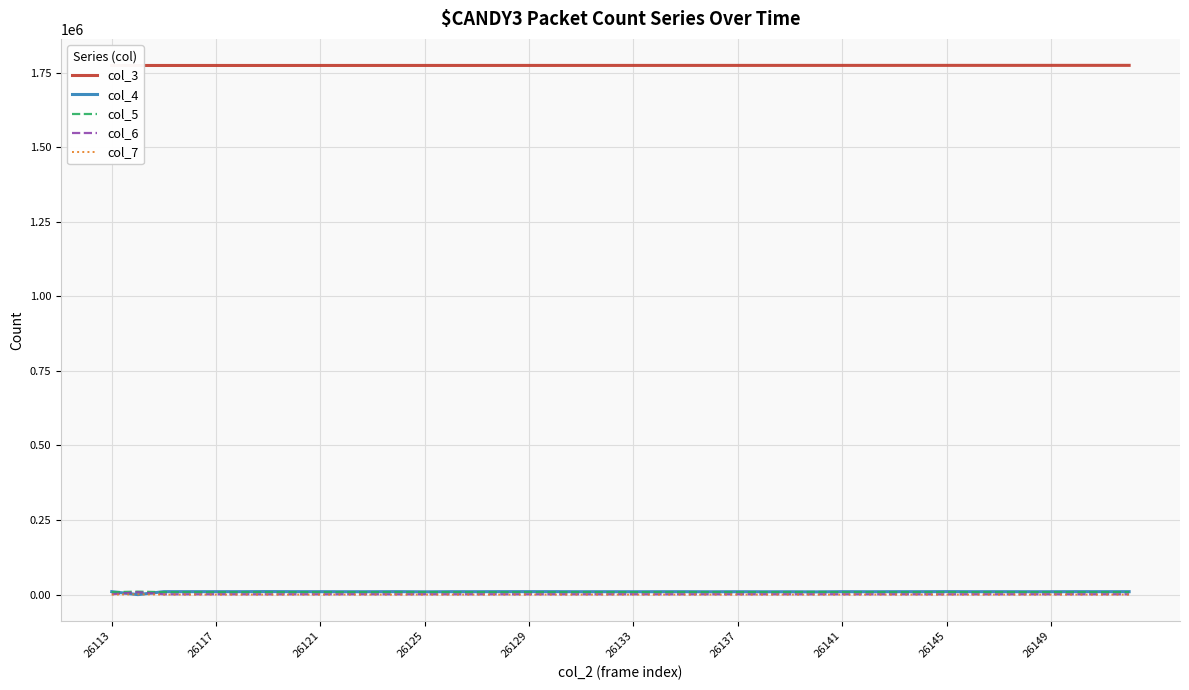

At 26117, list the series in order from largest to smallest.

col_3, col_4, col_5, col_6, col_7